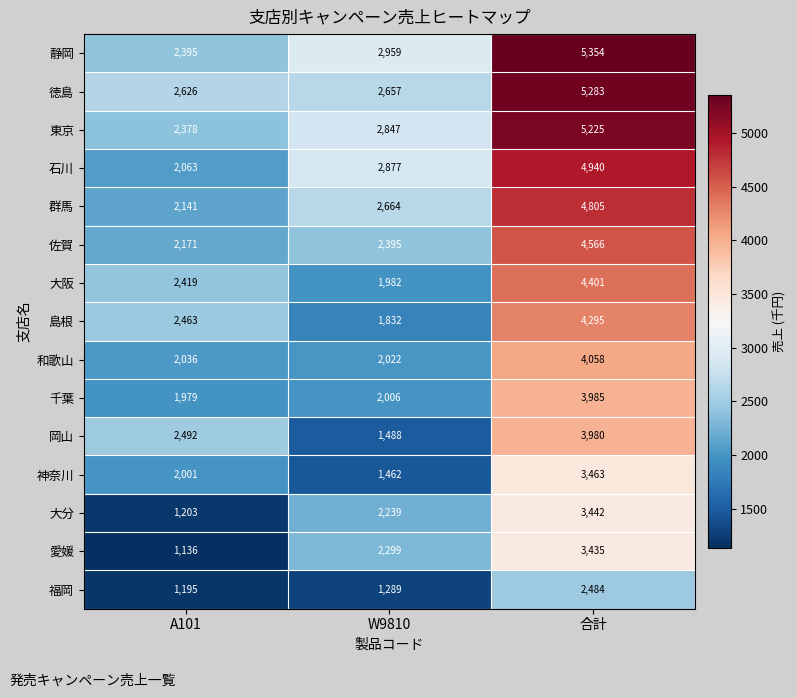

What value does the 岡山 series have at W9810?

1488